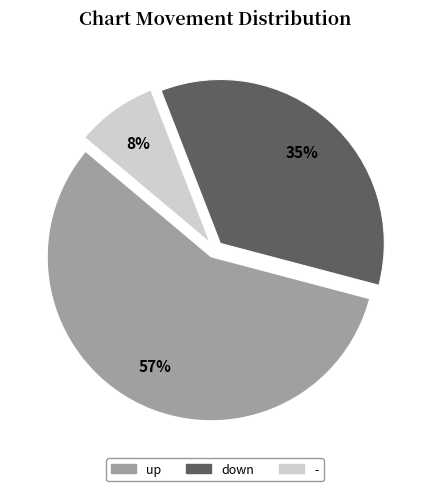

To the nearest percent, what percentage of the pie is up?

57%